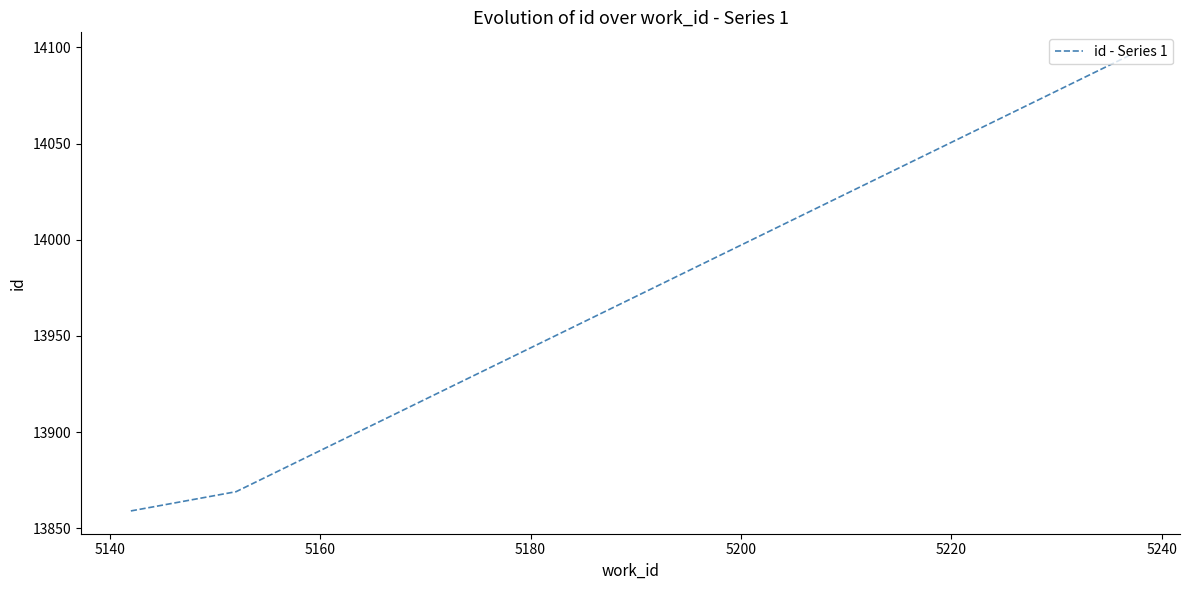

What is the greatest value displayed?

14096